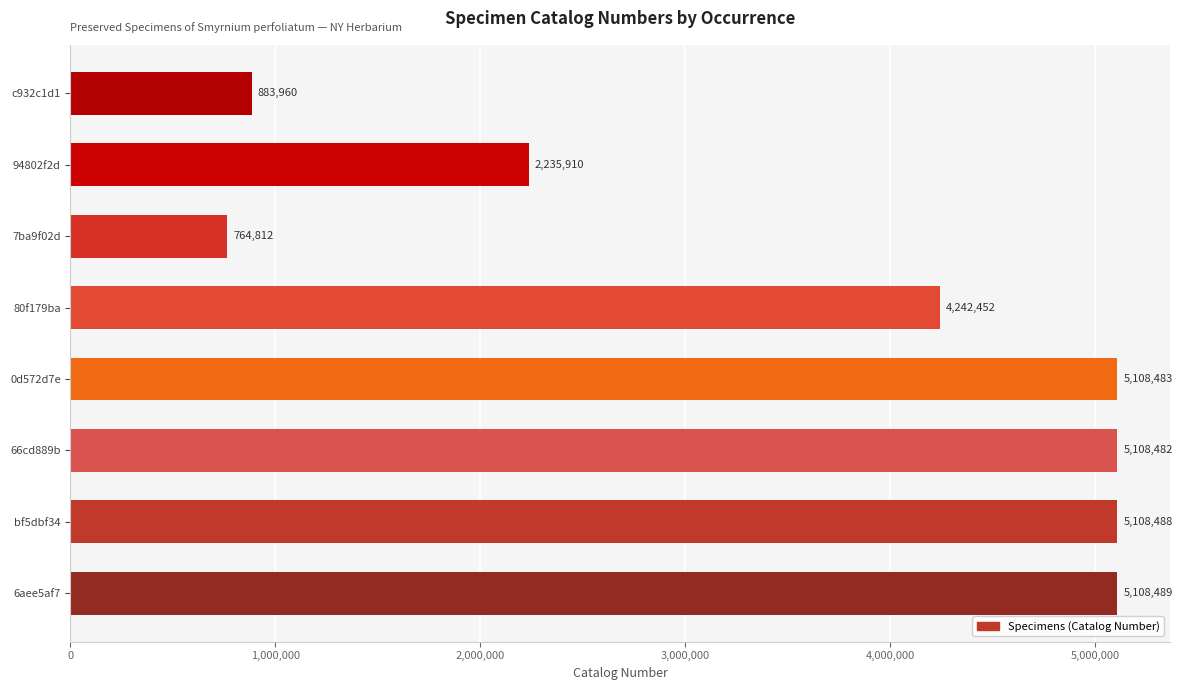

What is the difference between the maximum and minimum values?

4343677